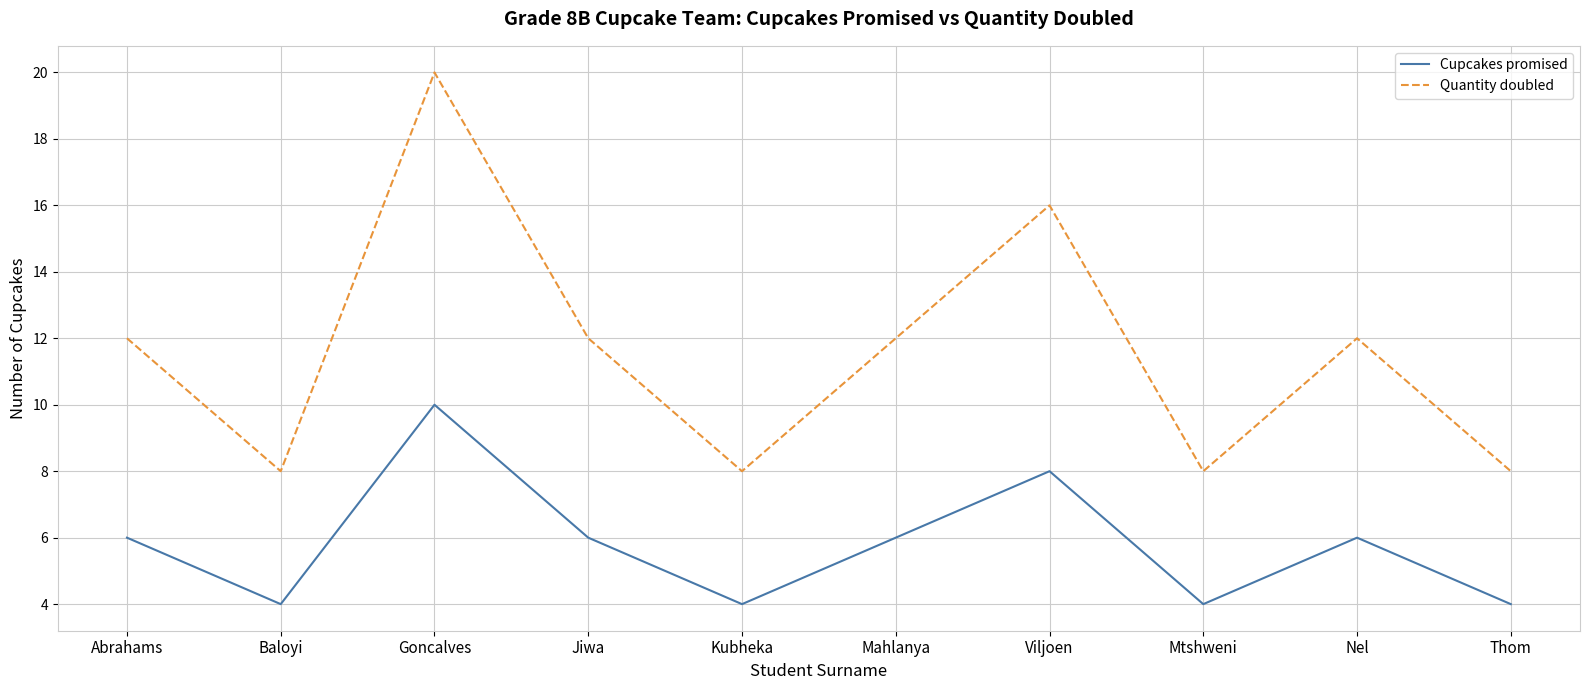

Read the Cupcakes promised value at Abrahams.

6